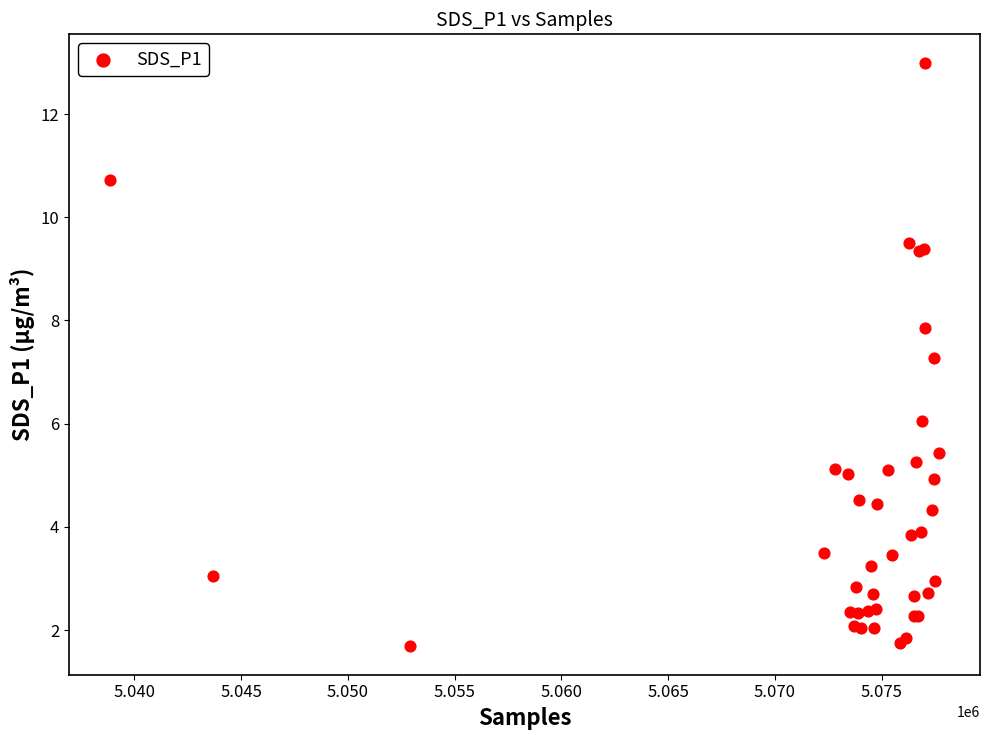

What Y value in the scatter plot is closest to 7?

7.3